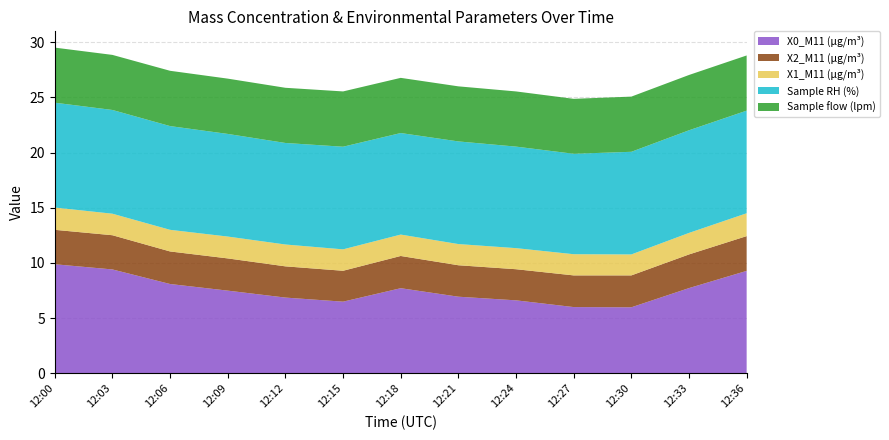

Reading left to right, what are all the values shown in this chart?

X0_M11 (μg/m³): 12:00=9.9	12:03=9.4	12:06=8.1	12:09=7.5	12:12=6.9	12:15=6.5	12:18=7.7	12:21=6.9	12:24=6.6	12:27=6.0	12:30=6.0	12:33=7.7	12:36=9.3
X2_M11 (μg/m³): 12:00=3.1	12:03=3.1	12:06=3.0	12:09=2.9	12:12=2.8	12:15=2.8	12:18=2.9	12:21=2.9	12:24=2.8	12:27=2.9	12:30=2.9	12:33=3.0	12:36=3.1
X1_M11 (μg/m³): 12:00=2.0	12:03=1.9	12:06=2.0	12:09=2.0	12:12=2.0	12:15=1.9	12:18=1.9	12:21=1.9	12:24=1.9	12:27=1.9	12:30=1.9	12:33=1.9	12:36=2.1
Sample RH (%): 12:00=9.5	12:03=9.4	12:06=9.4	12:09=9.3	12:12=9.2	12:15=9.3	12:18=9.2	12:21=9.3	12:24=9.2	12:27=9.1	12:30=9.3	12:33=9.3	12:36=9.3
Sample flow (lpm): 12:00=5.0	12:03=5.0	12:06=5.0	12:09=5.0	12:12=5.0	12:15=5.0	12:18=5.0	12:21=5.0	12:24=5.0	12:27=5.0	12:30=5.0	12:33=5.0	12:36=5.0